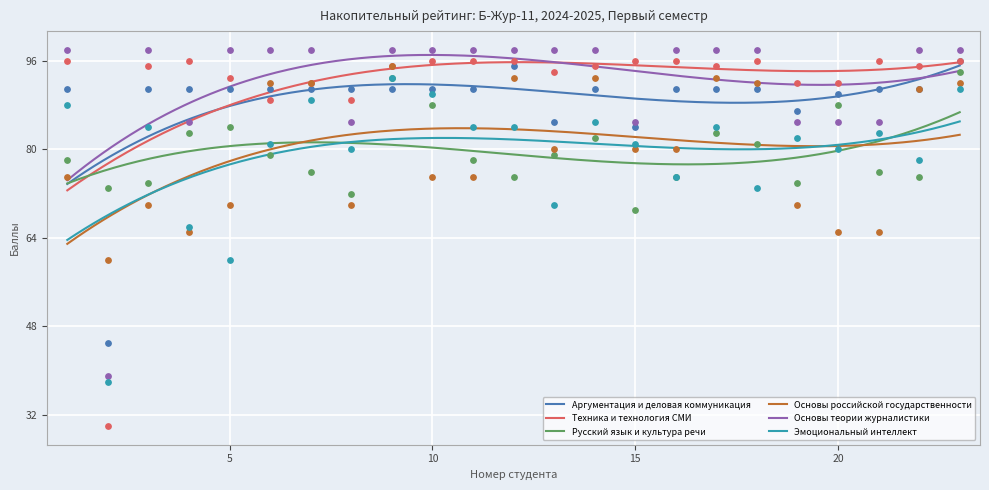

Which series has the largest total across all categories?

Основы теории журналистики